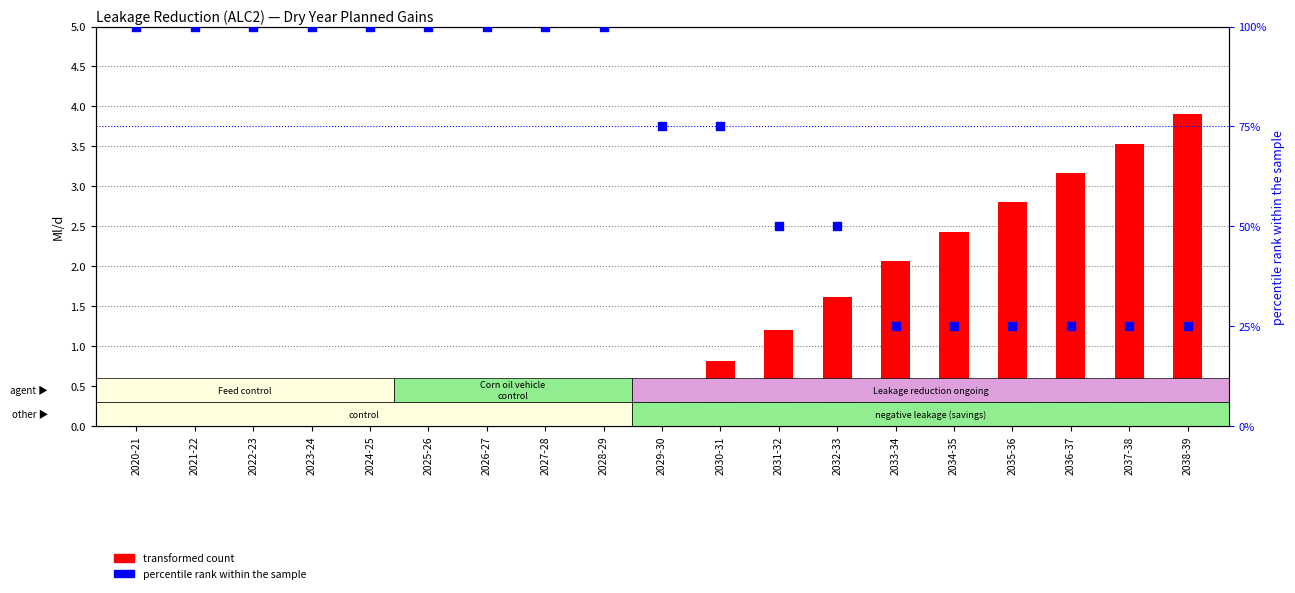

Which series has the largest total across all categories?

percentile rank within the sample